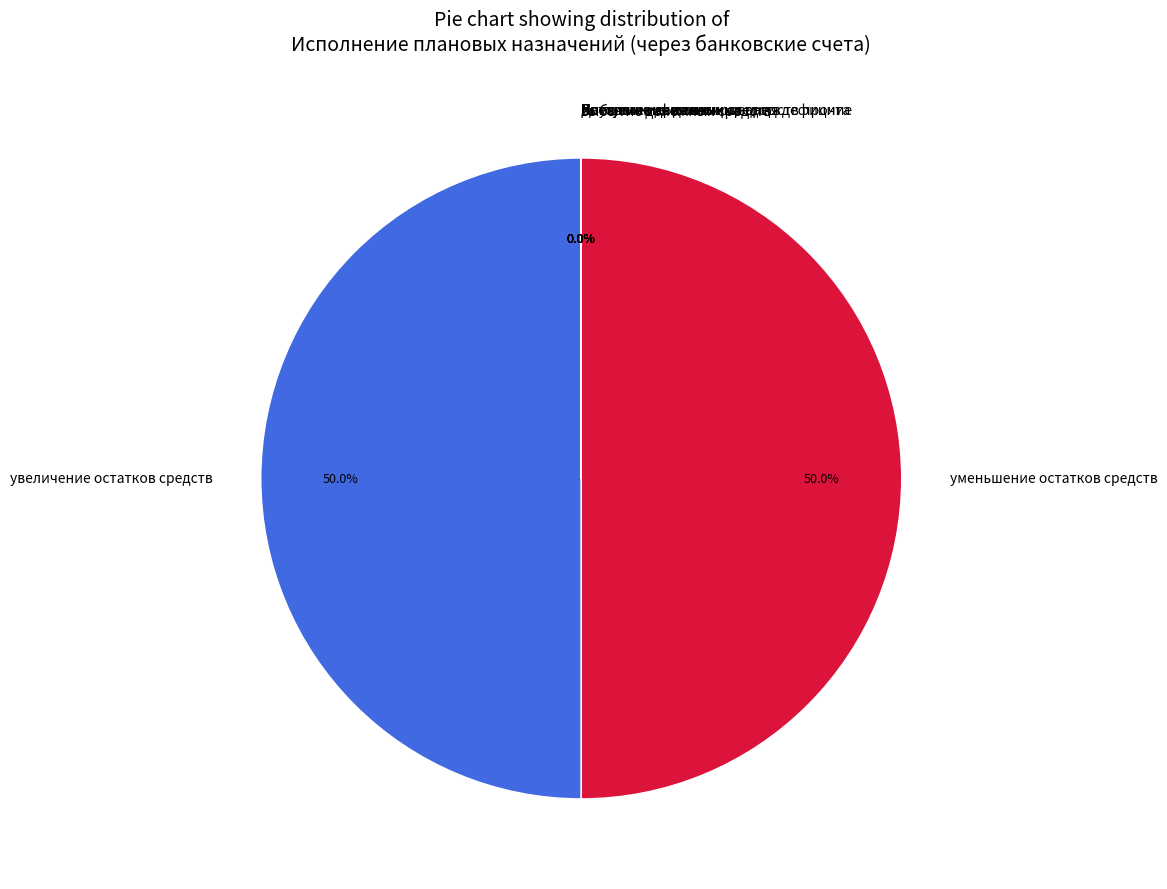

What is the smallest slice in the pie chart?

Источники финансирования дефицита